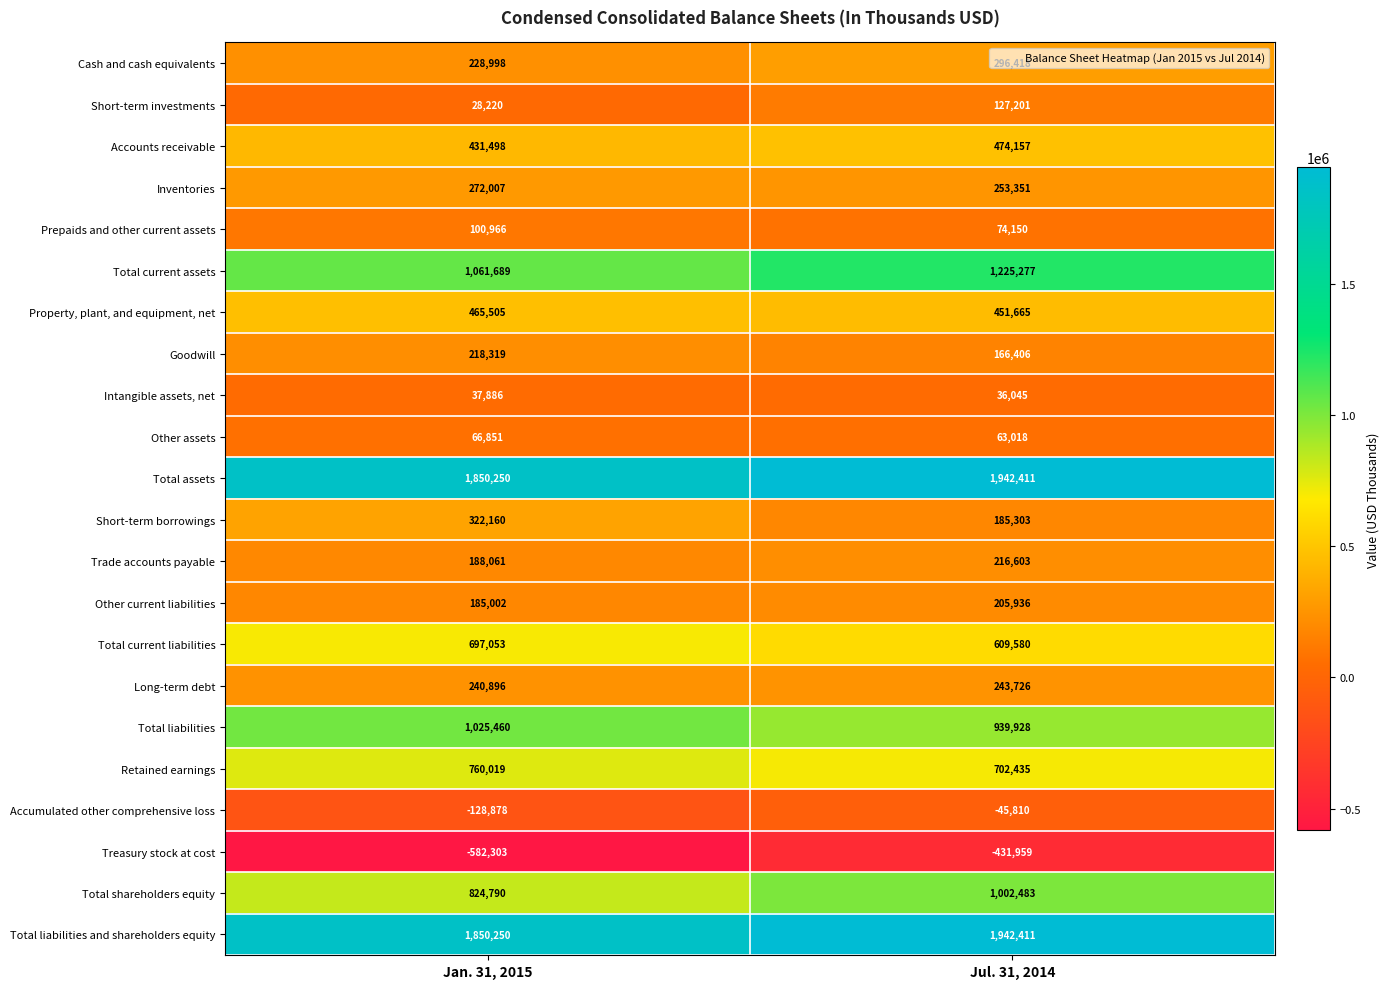

Which category has the lowest value in the Short-term investments series?

Jan. 31, 2015